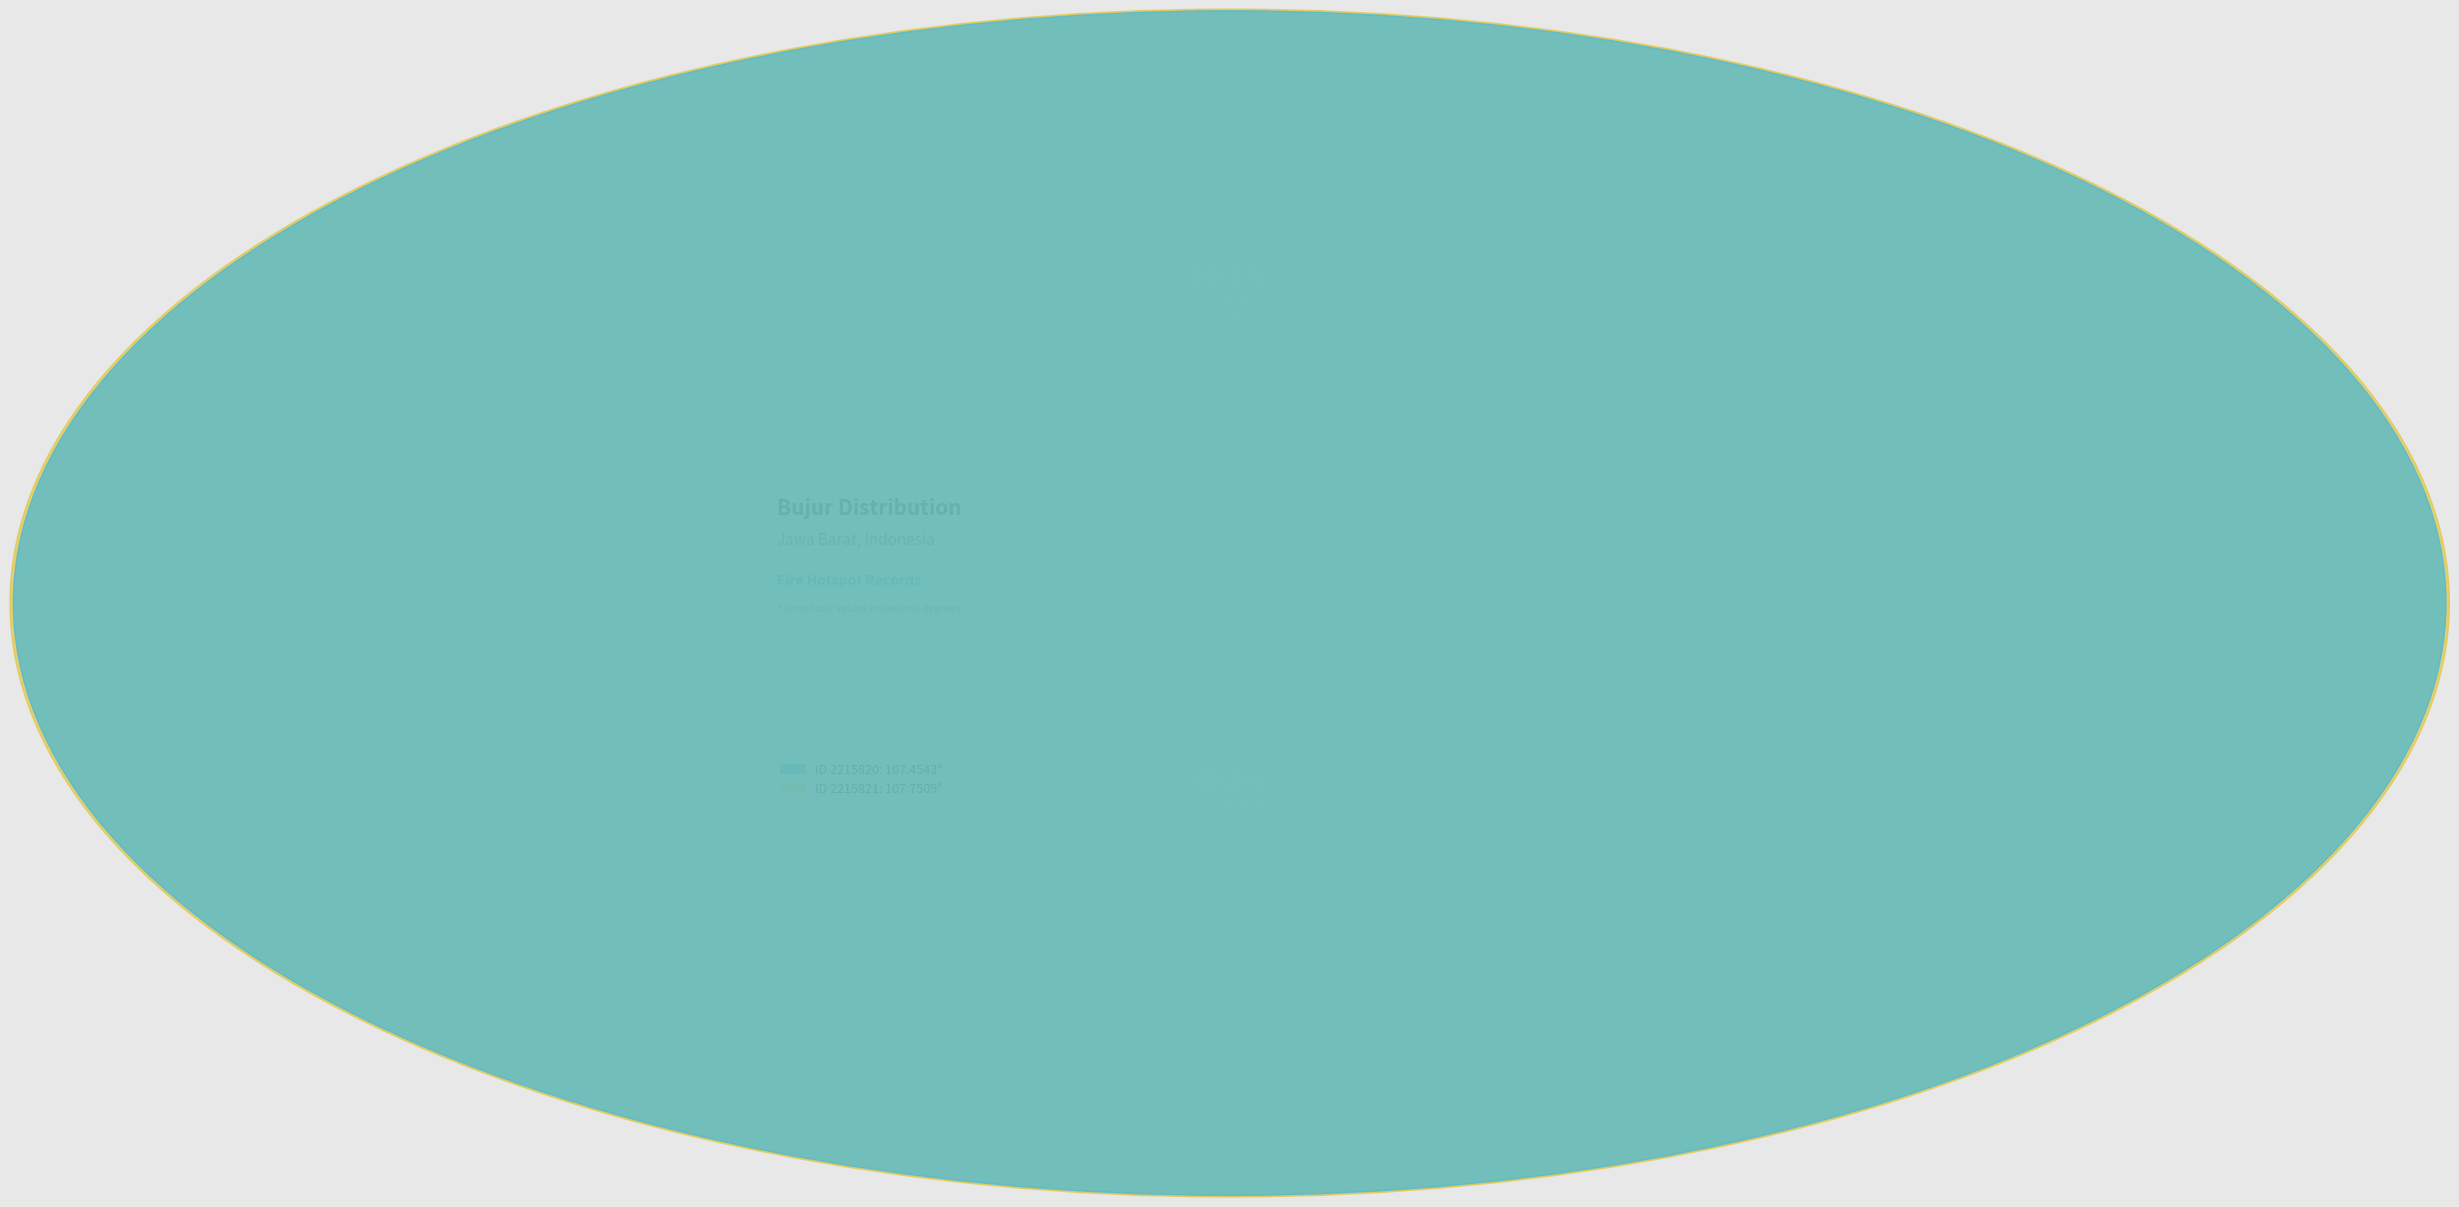

Rank the categories by value from highest to lowest.

2215821, 2215820